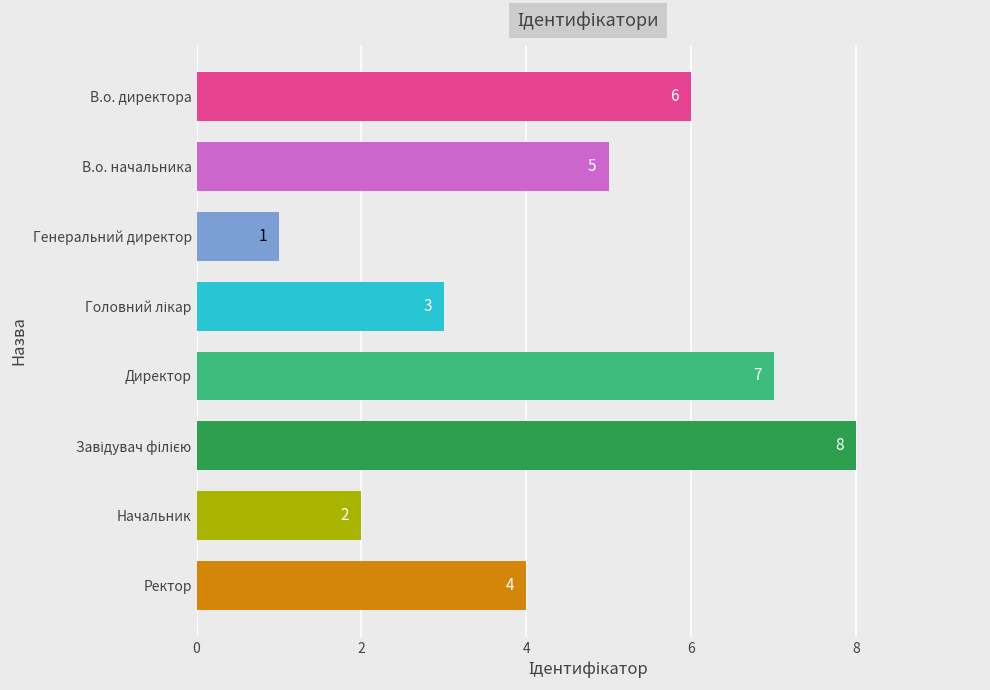

What is the approximate value at В.о. начальника?

5